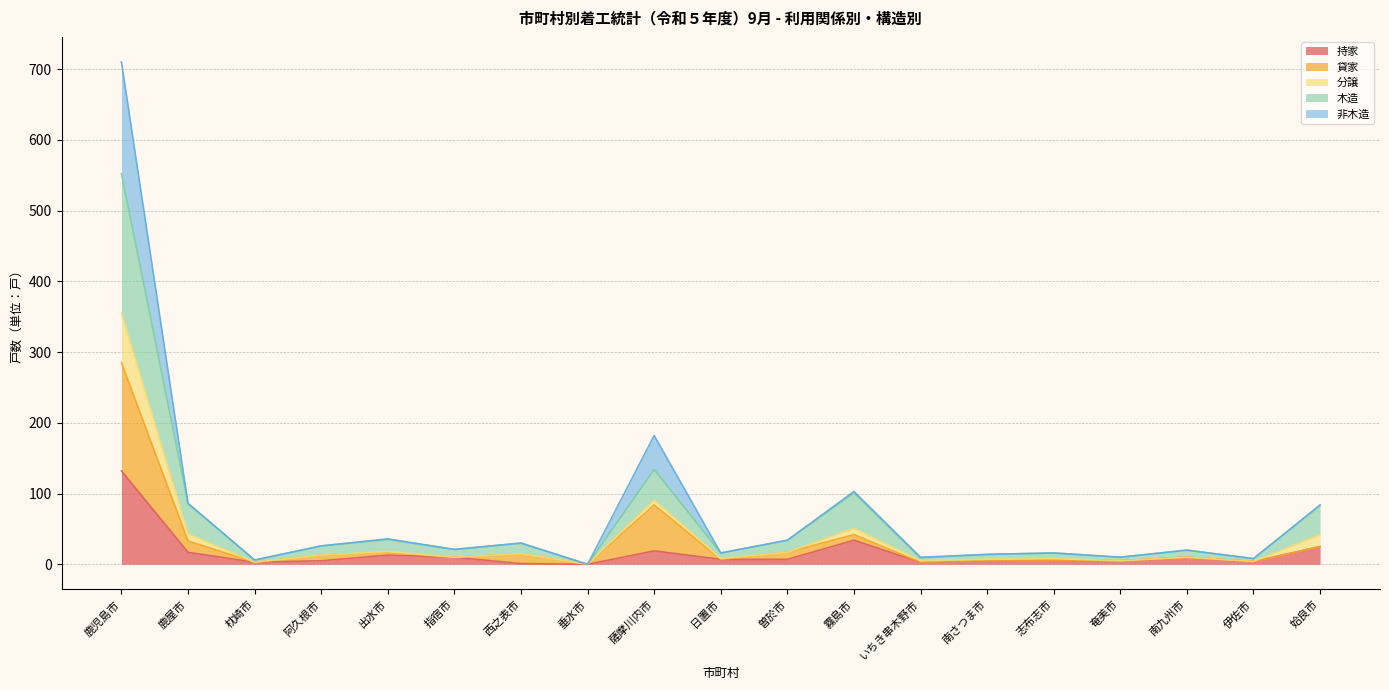

Which category has the highest value in the 持家 series?

鹿児島市